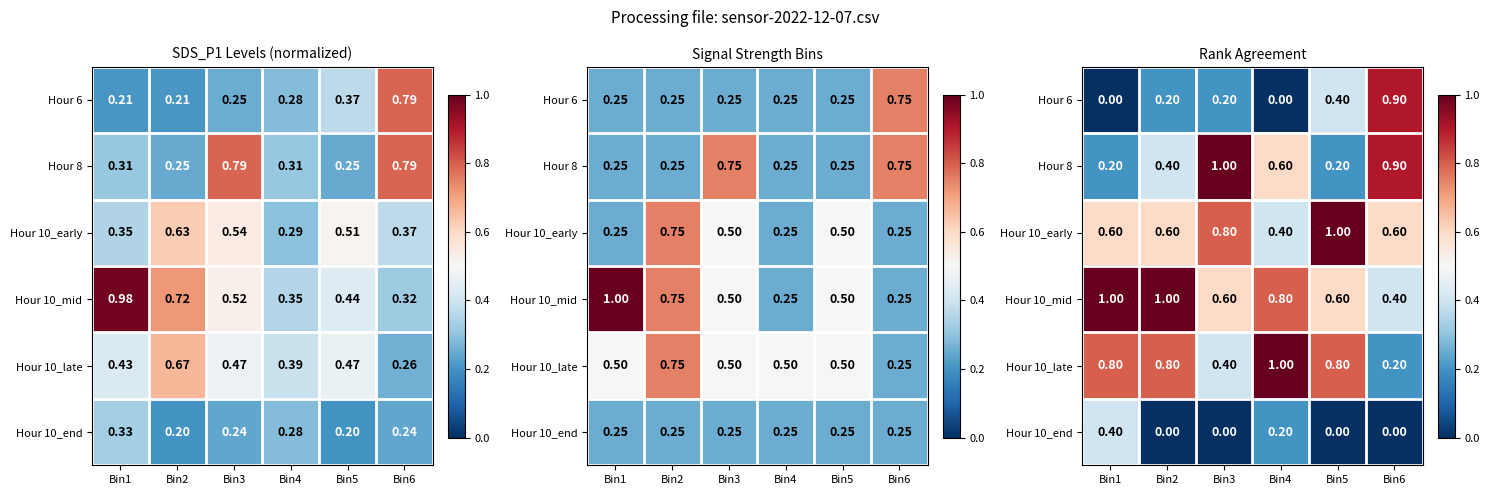

Which has a higher value, Bin2 or Bin6?

Bin6